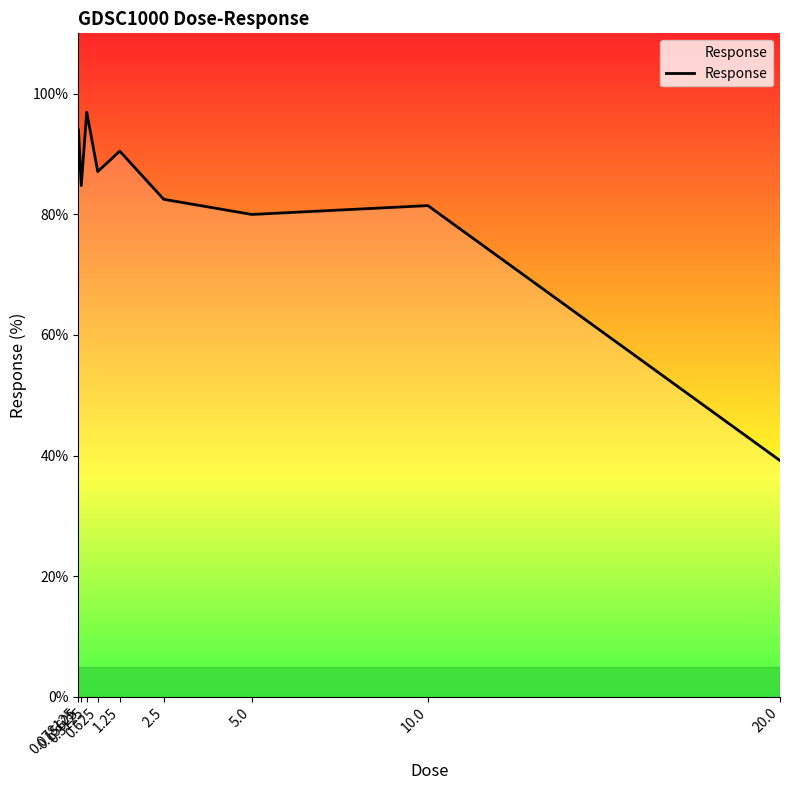

The chart shows a value of 127.6 at 0.15625. True or false?

False